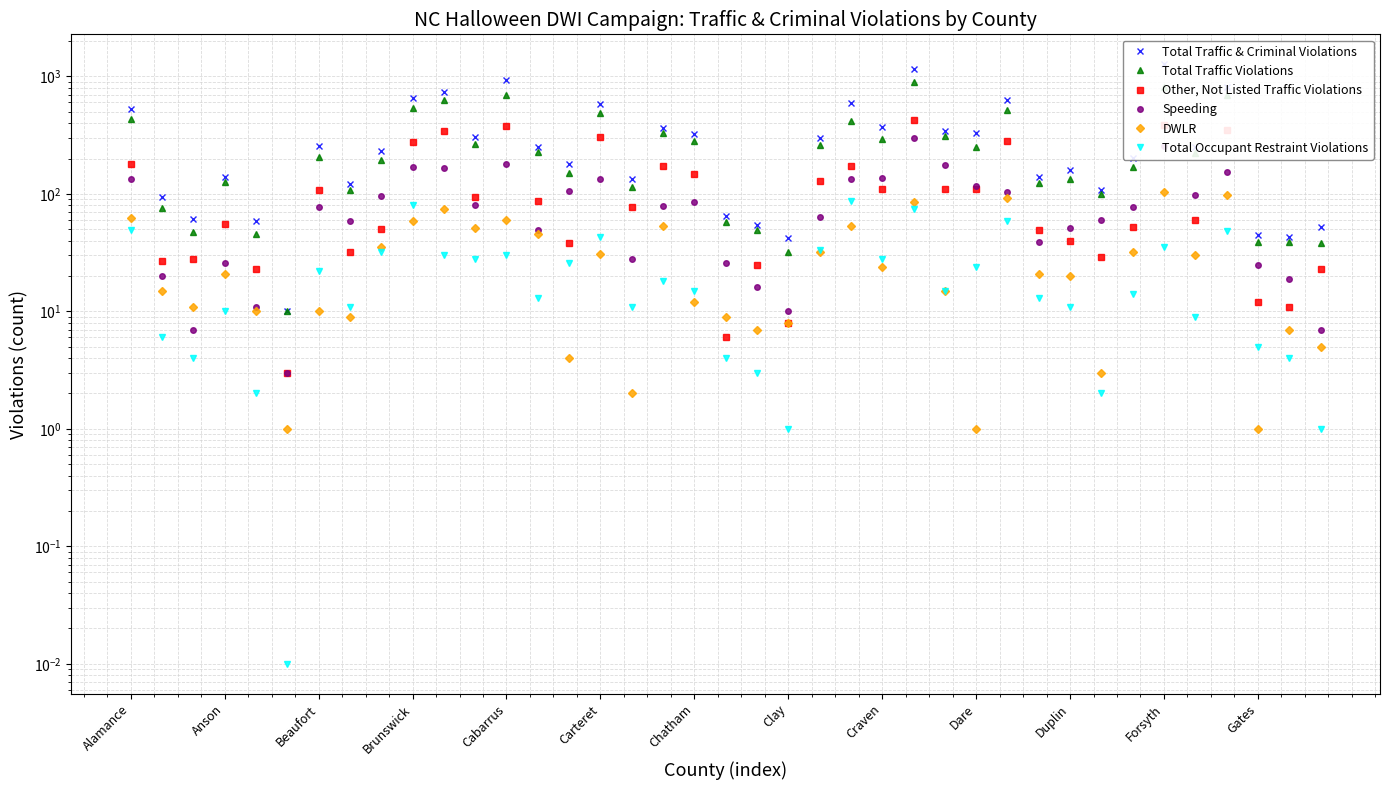

Is the value of Other, Not Listed Traffic Violations at 29 greater than the value of Speeding at 37?

Yes